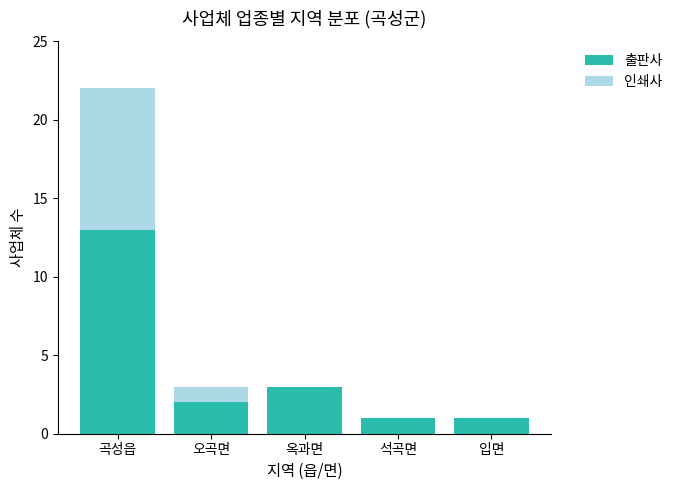

Are the bars horizontal?

No